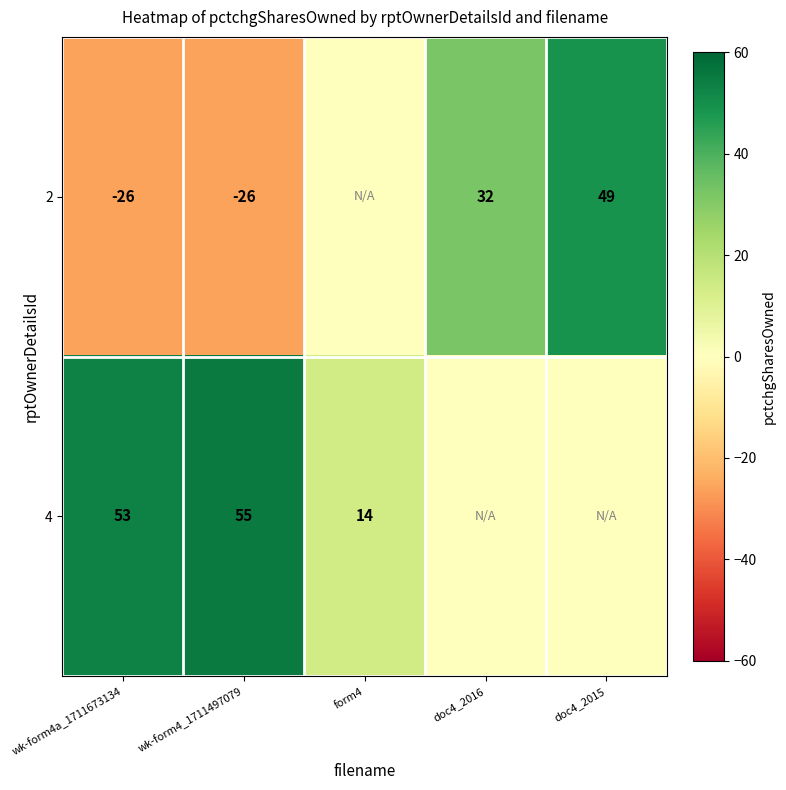

At which category is the sum across all series the highest?

doc4_2015